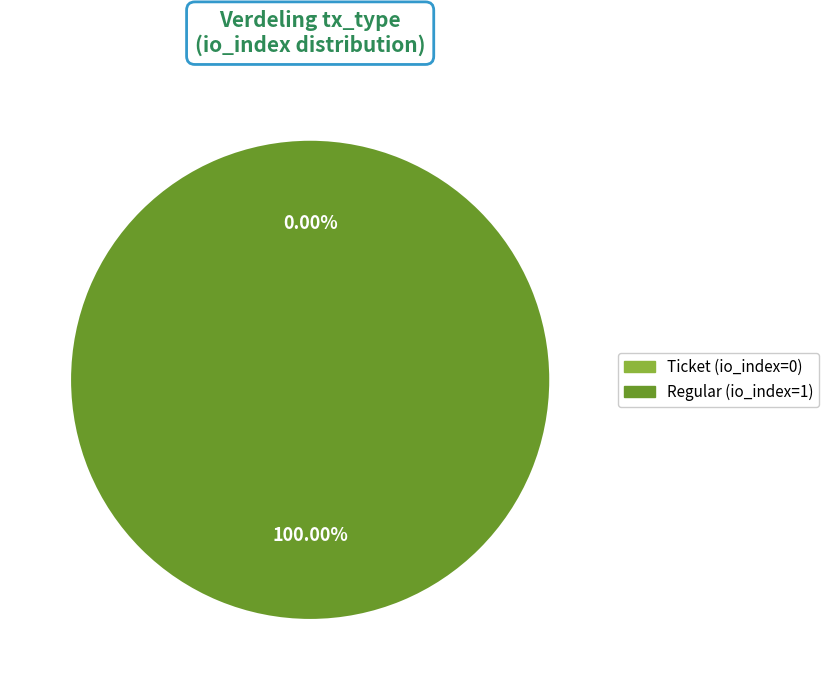

Rank the categories by value from lowest to highest.

Ticket (io_index=0), Regular (io_index=1)